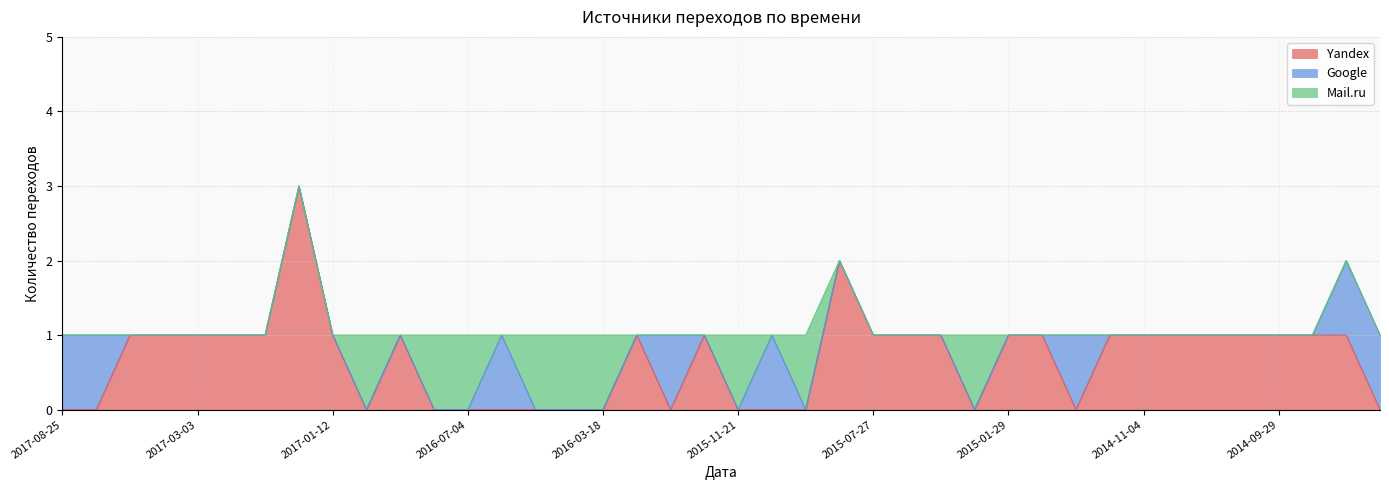

What is the difference between the Google values at 2015-01-29 and 2017-08-25?

1